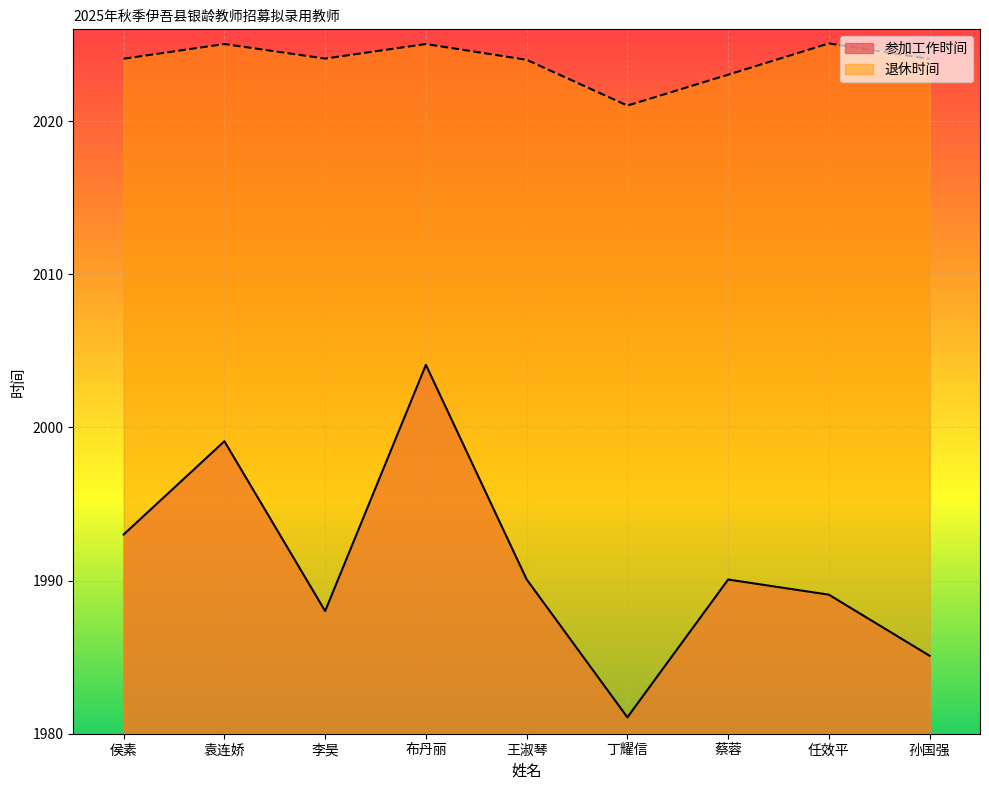

How many lines are shown in the chart?

2